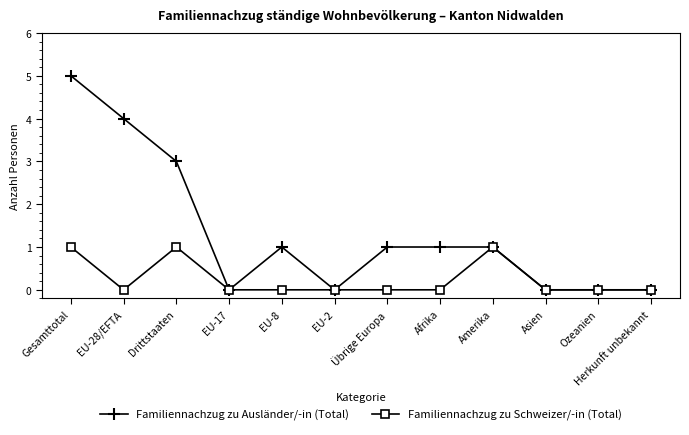

Reading left to right, transcribe all the data shown in this chart.

Familiennachzug zu Ausländer/-in (Total): 5	4	3	0	1	0	1	1	1	0	0	0
Familiennachzug zu Schweizer/-in (Total): 1	0	1	0	0	0	0	0	1	0	0	0